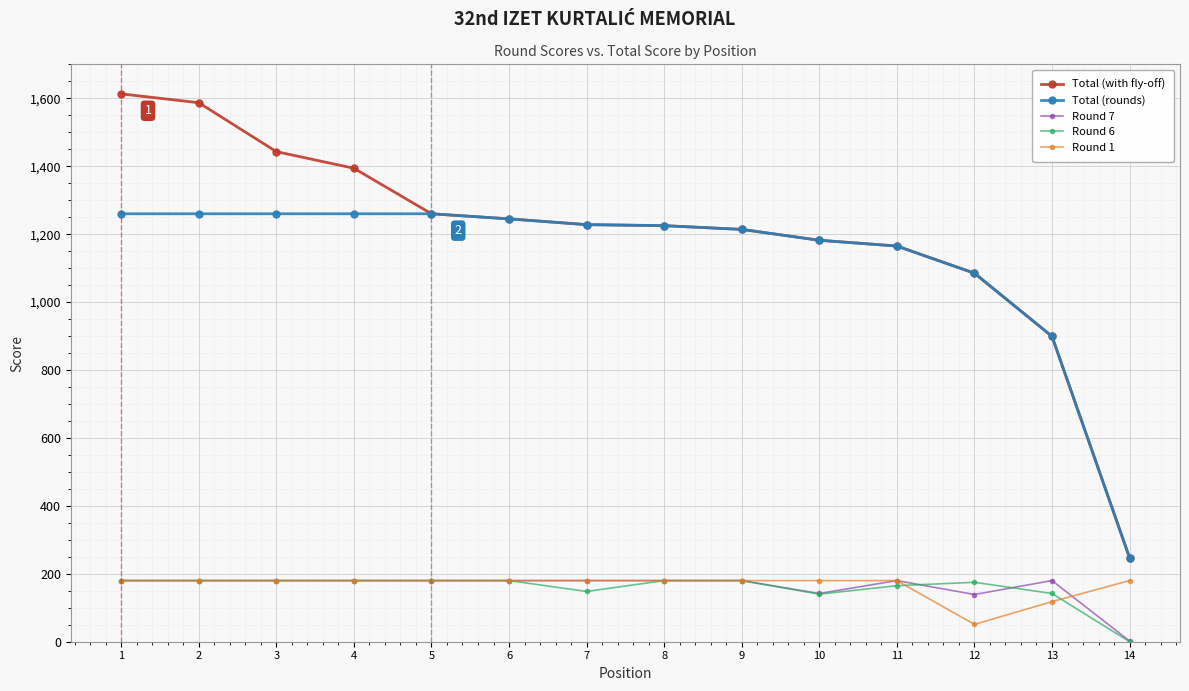

At how many categories does at least one series exceed 569?

13